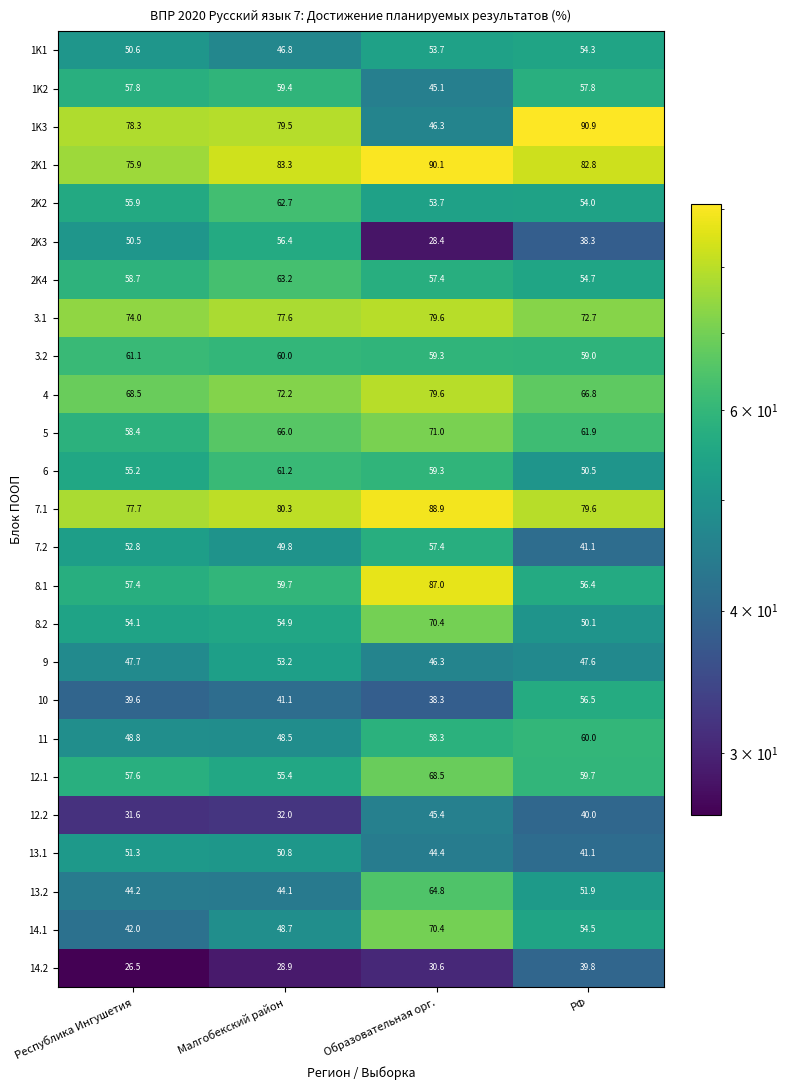

The 14.2 series shows 28.9 at Малгобекский район. True or false?

True